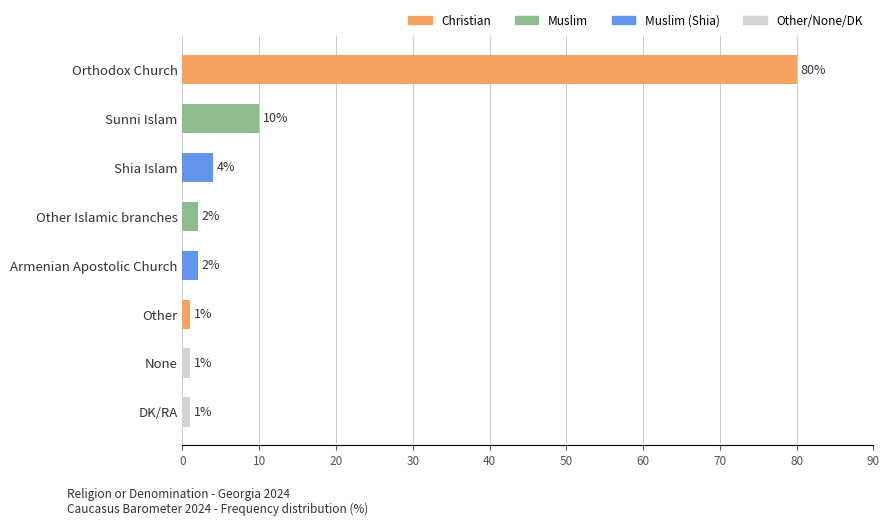

What is the maximum value shown in the chart?

80